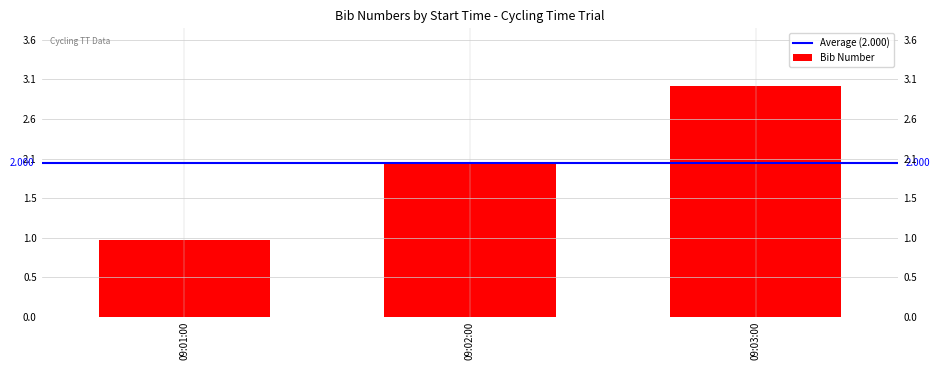

Reading left to right, extract all data points from this chart.

09:01:00=1	09:02:00=2	09:03:00=3